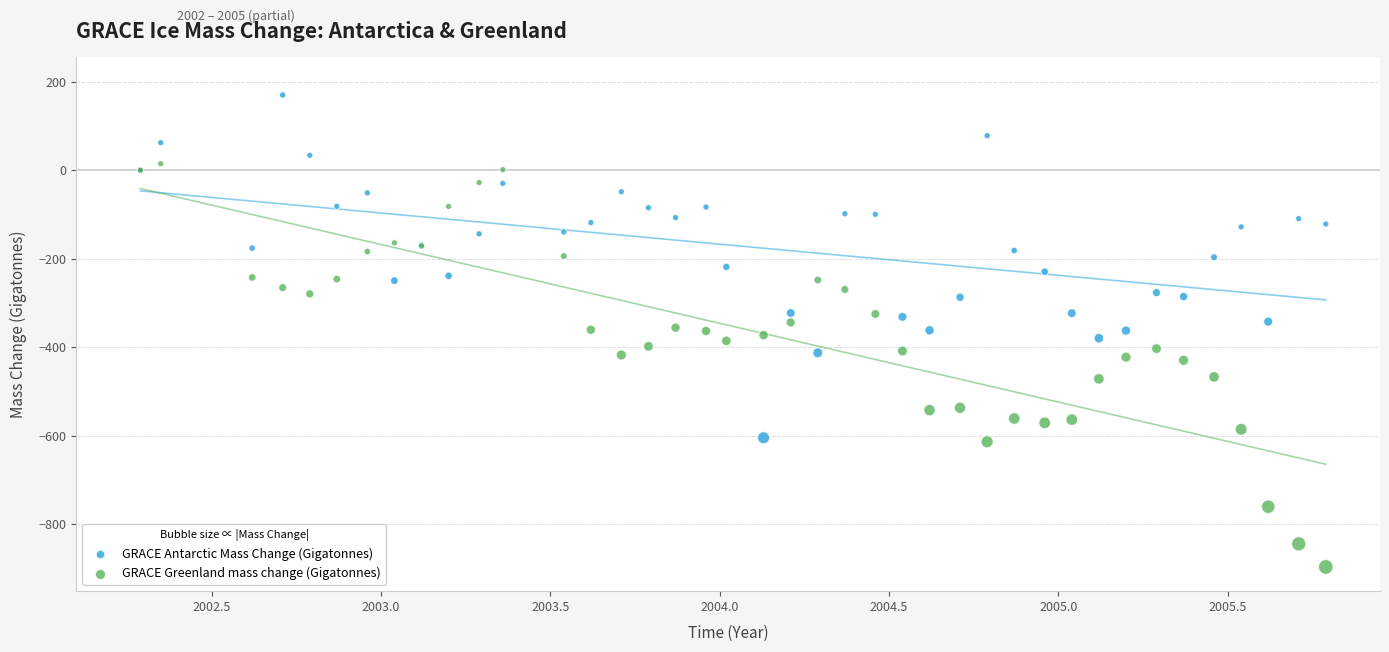

Which series reaches the maximum Y coordinate?

GRACE Antarctic Mass Change (Gigatonnes)